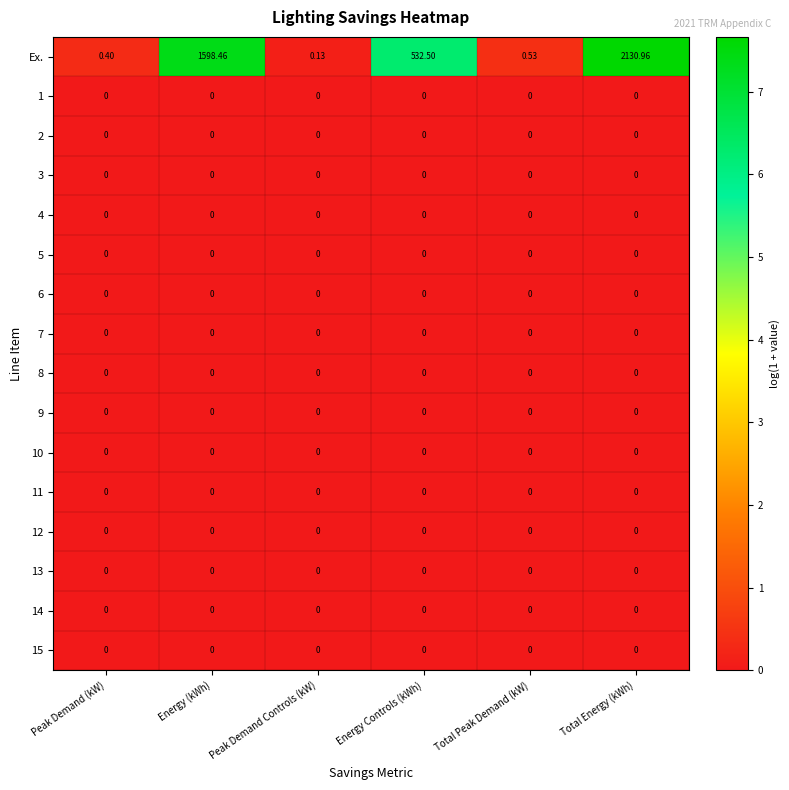

Which series has the largest total across all categories?

Ex.